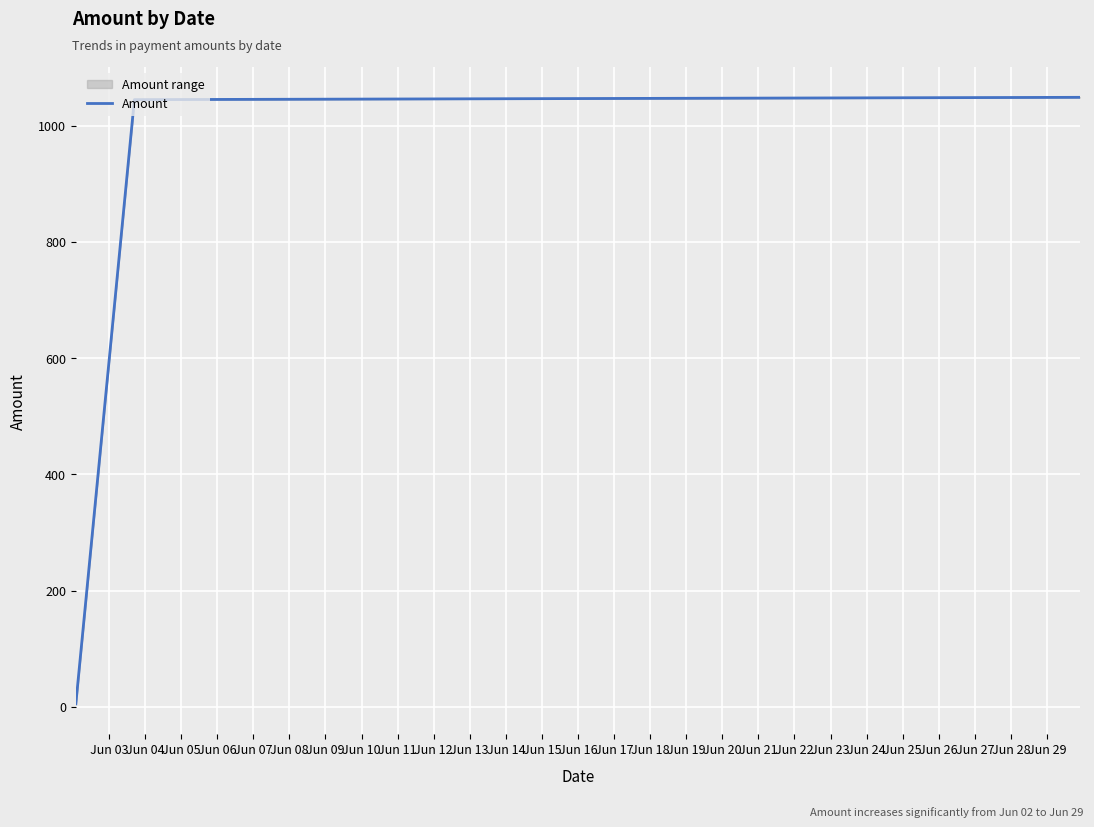

Which has a higher value, Jun 05 or Jun 03?

Jun 05